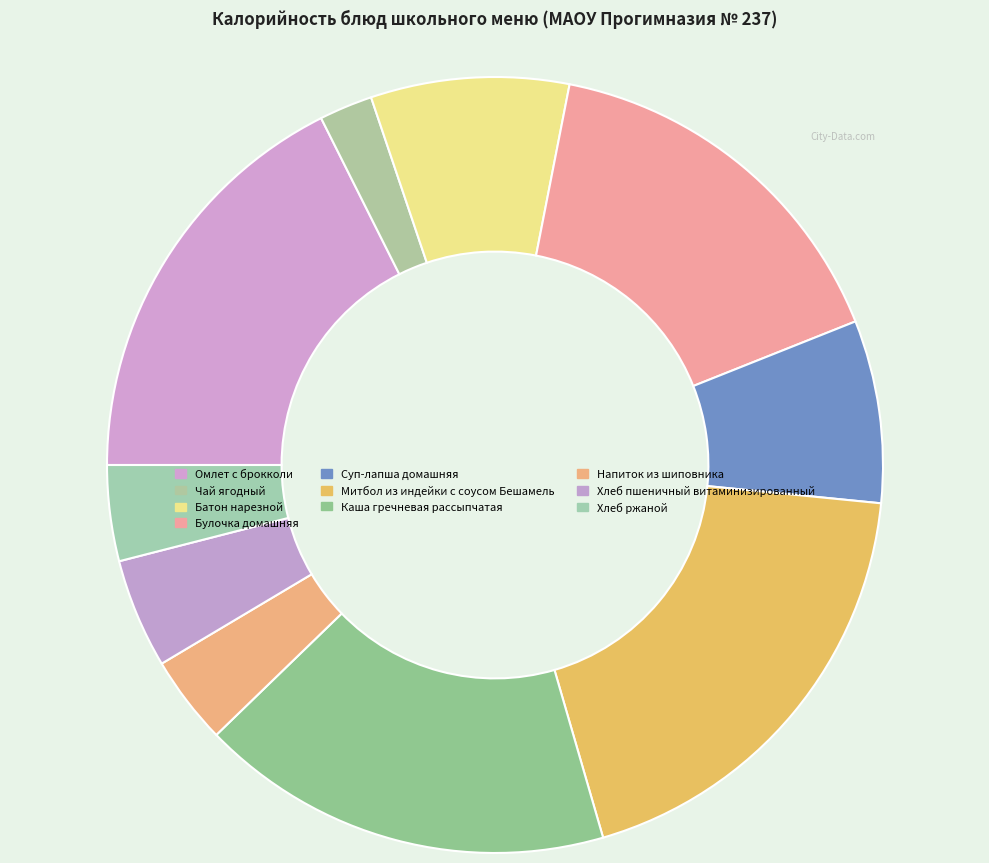

What is the change in value from Омлет с брокколи to Батон нарезной?

-122.3